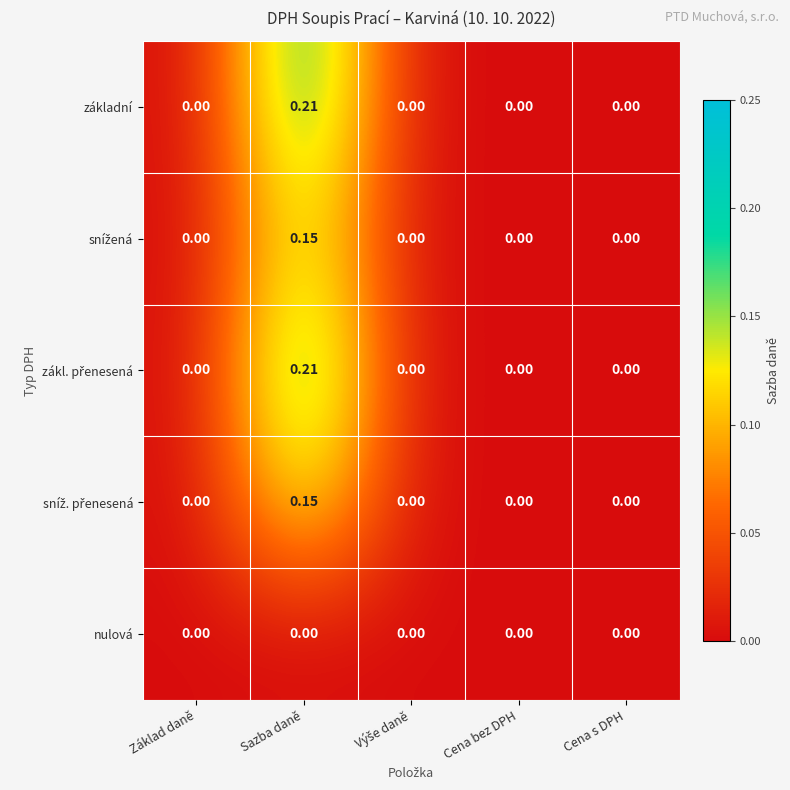

Which label corresponds to the largest value in the chart?

Sazba daně